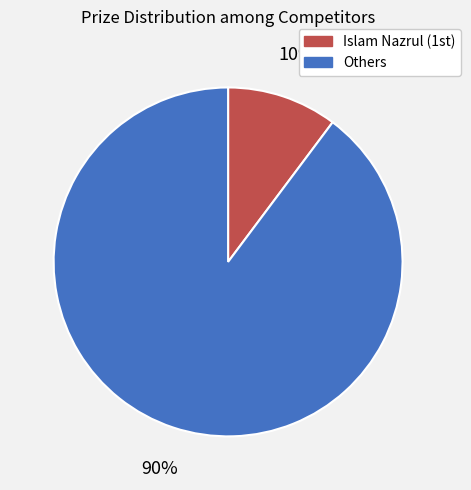

Count the number of slices in the pie.

2